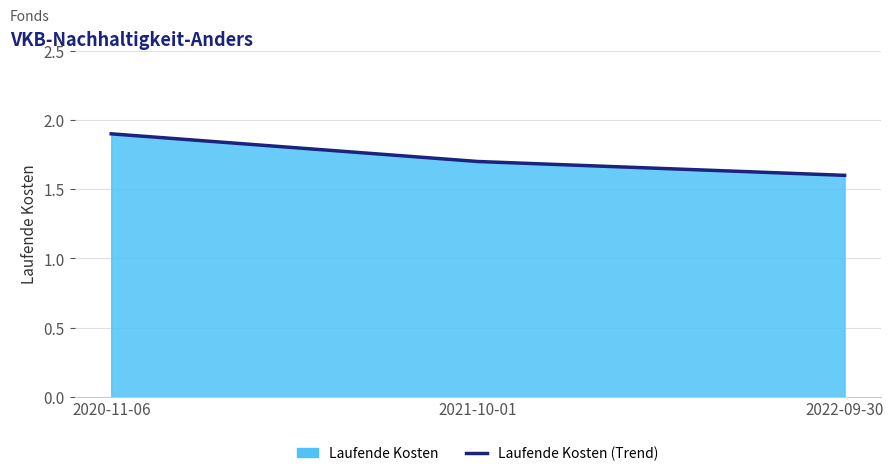

At which label is the value closest to 1?

2022-09-30